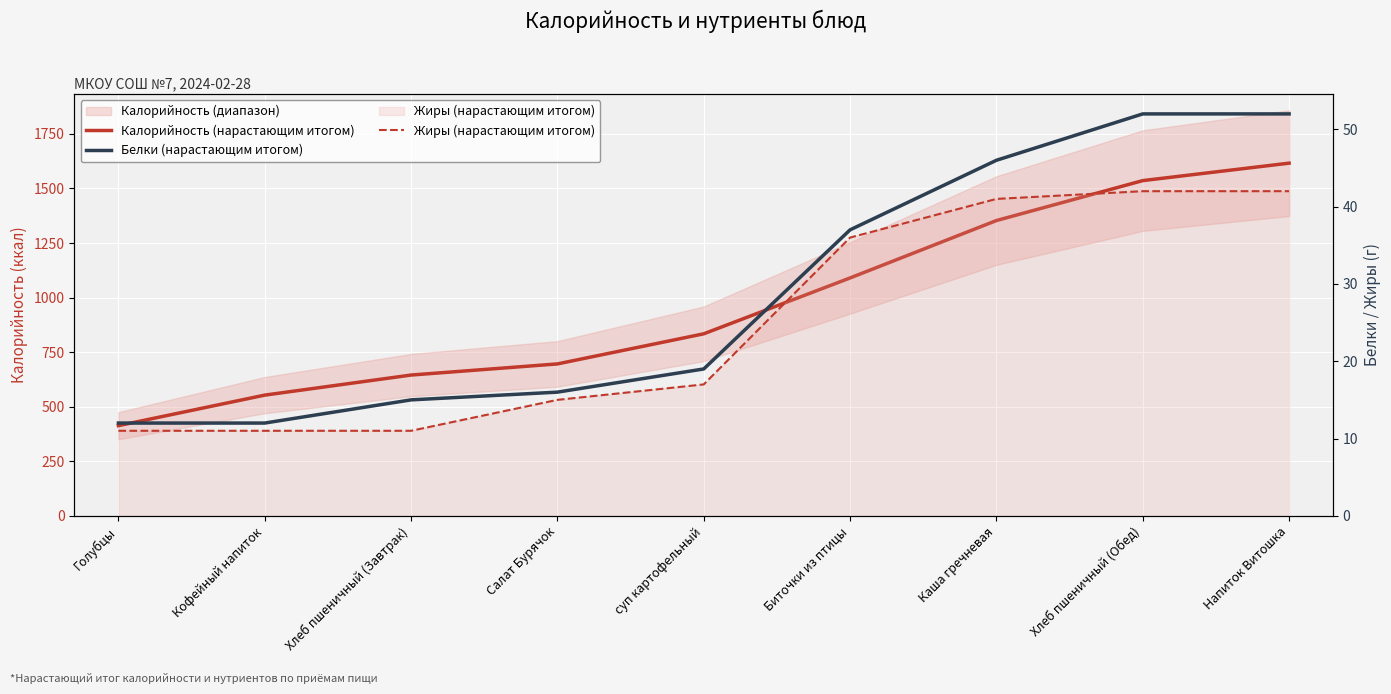

At which category is the sum across all series the highest?

Напиток Витошка